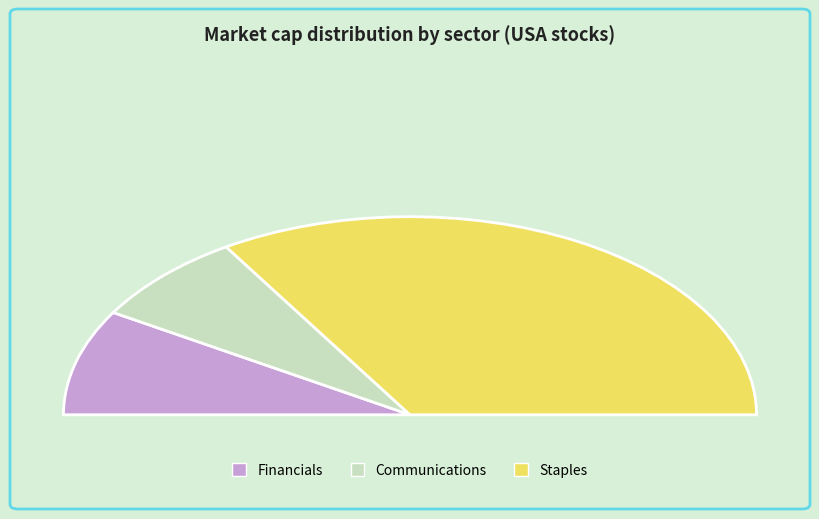

Between Communications and Staples, which is larger?

Staples